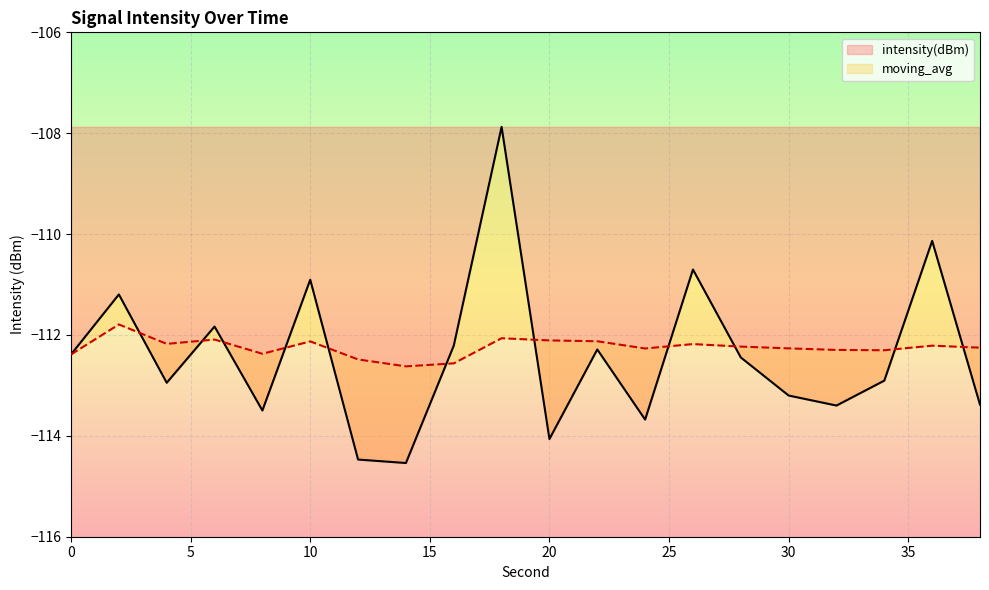

Between 14 and 28, which series saw the biggest shift?

intensity(dBm)